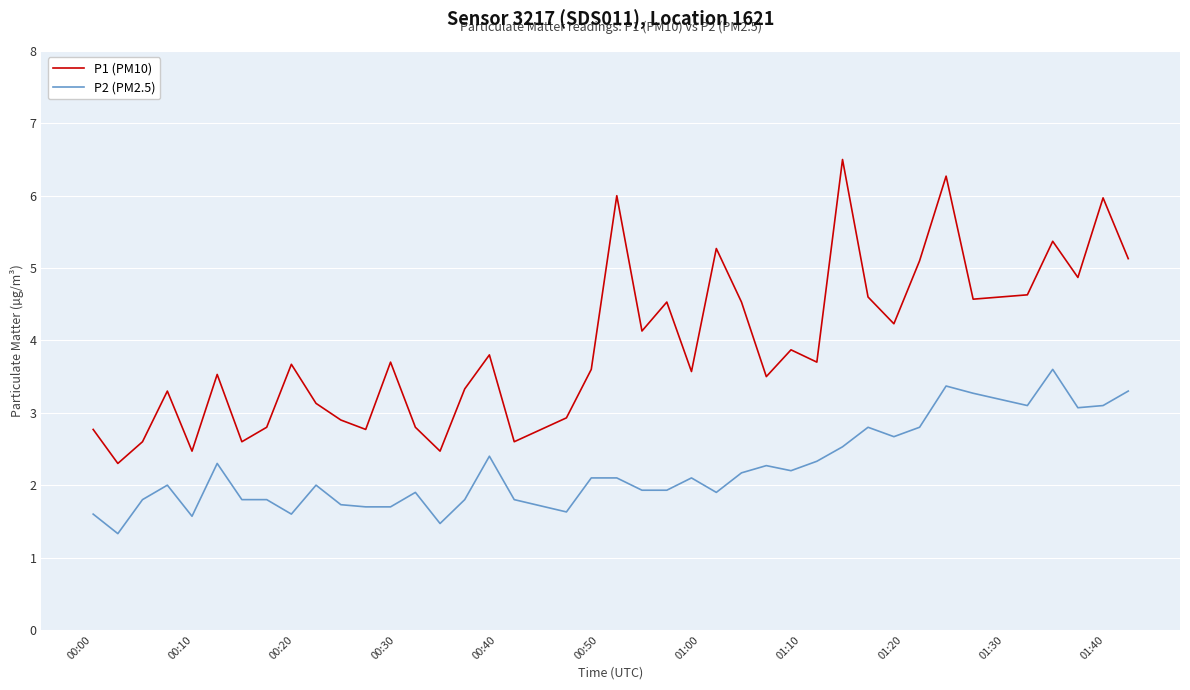

How many lines are shown in the chart?

2